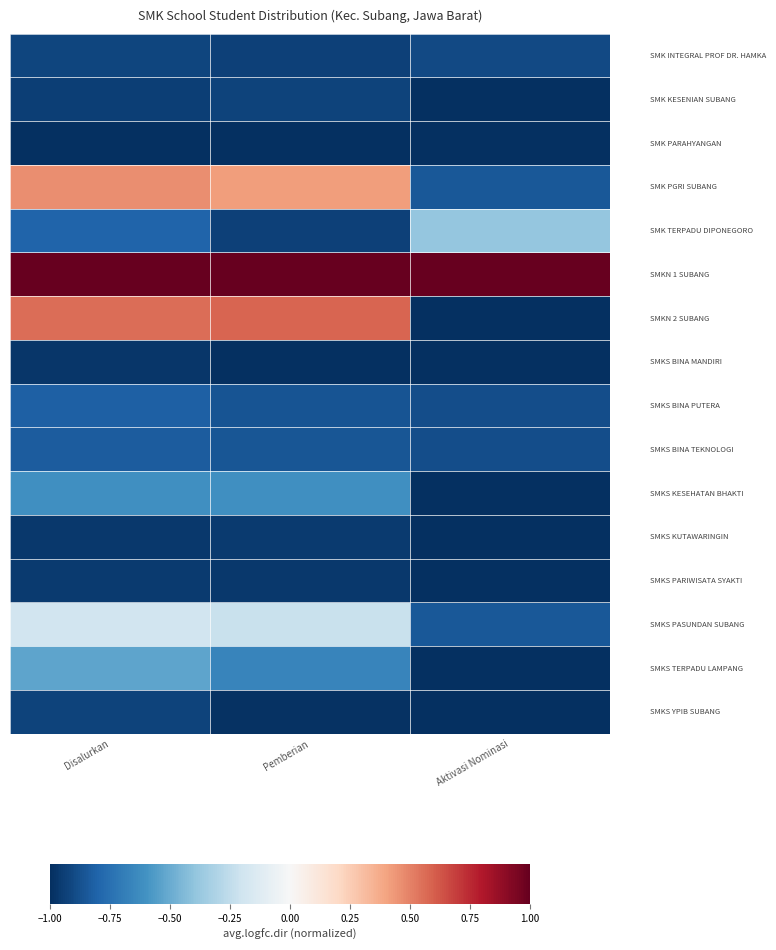

What is the greatest value displayed?

1.0